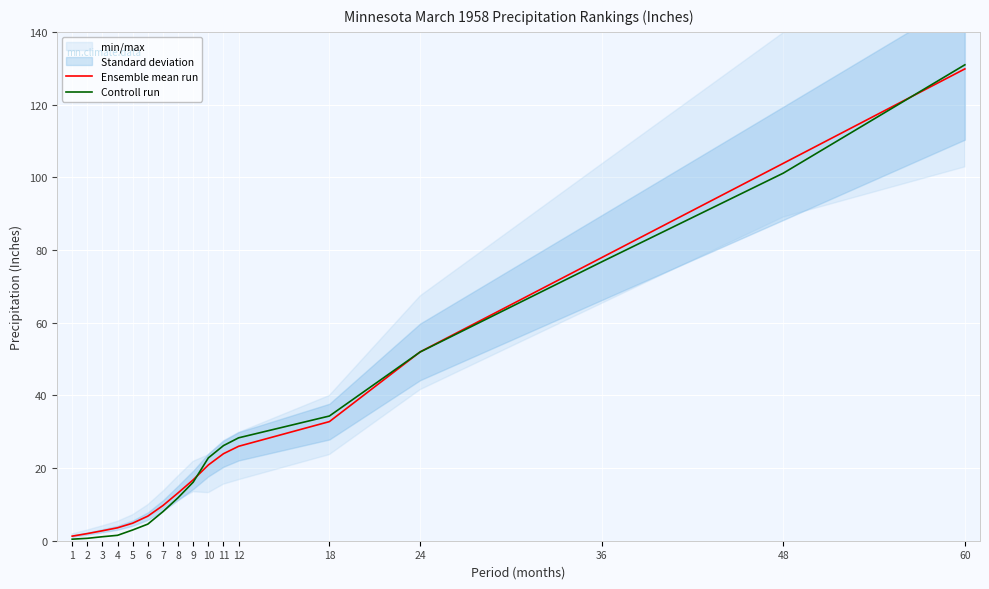

What is the total value across all series at 4?

5.0